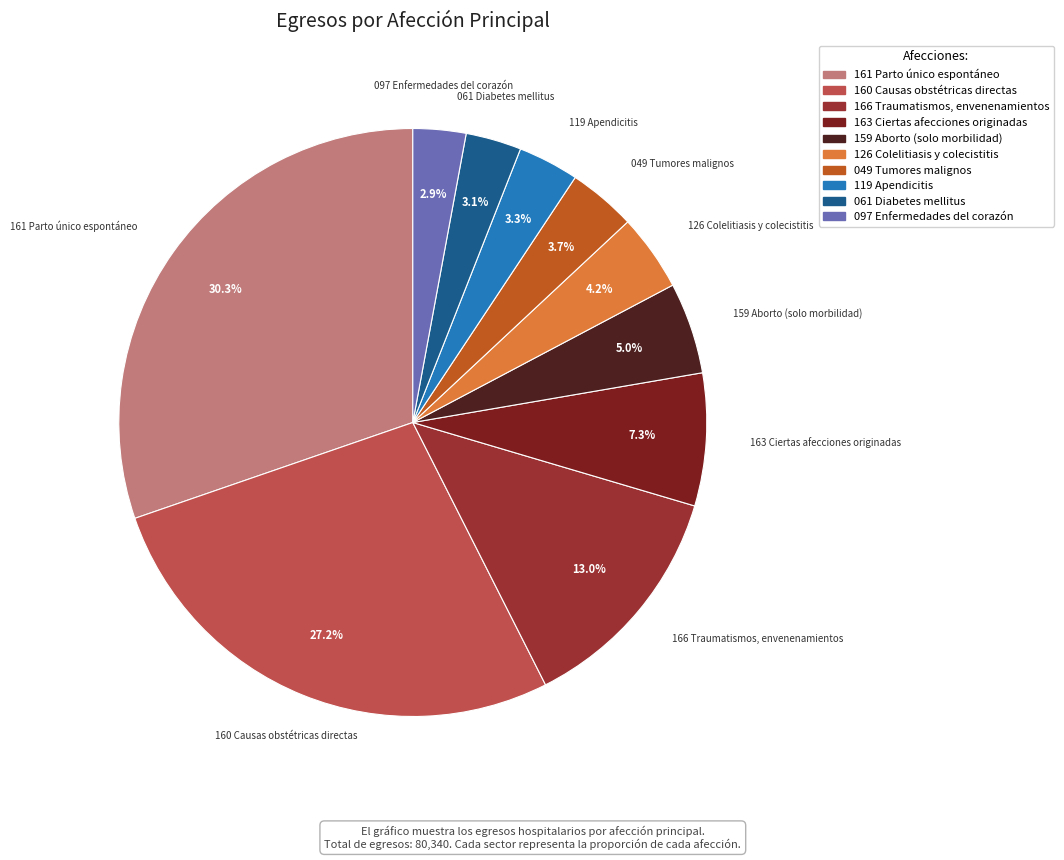

Do 097 Enfermedades del corazón and 126 Colelitiasis y colecistitis together represent more than half of the pie?

No